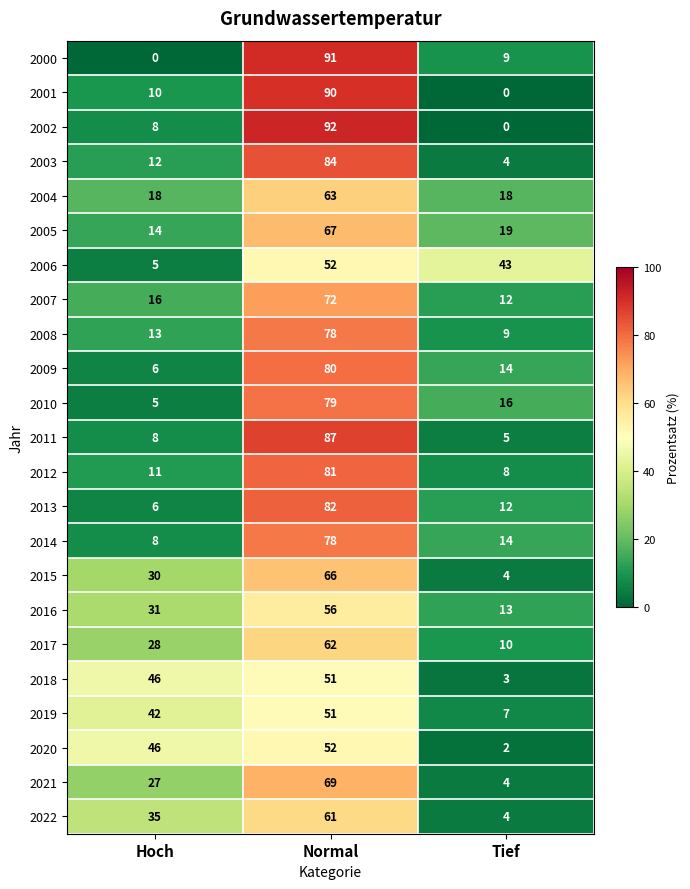

At which label does 2006 reach its peak?

Normal